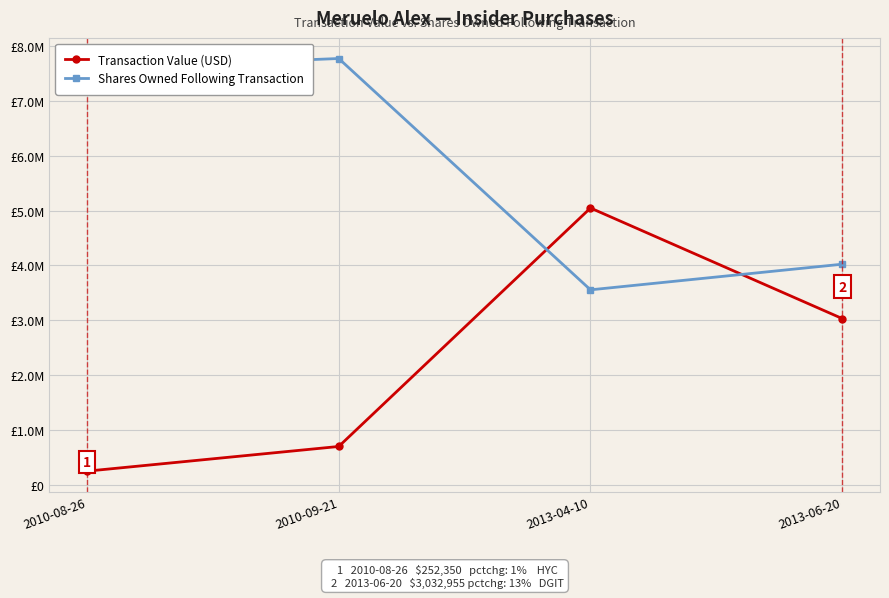

Reading left to right, transcribe all the data shown in this chart.

Transaction Value (USD): 252350	702067	5047535	3032955
Shares Owned Following Transaction: 7590983	7771686	3556570	4023570